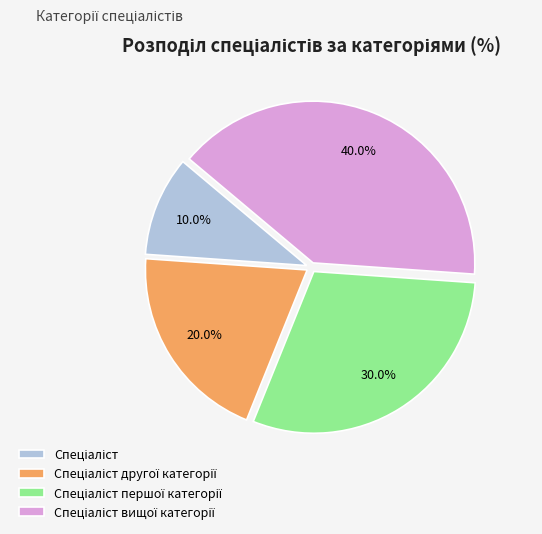

Does any single category account for the majority?

No